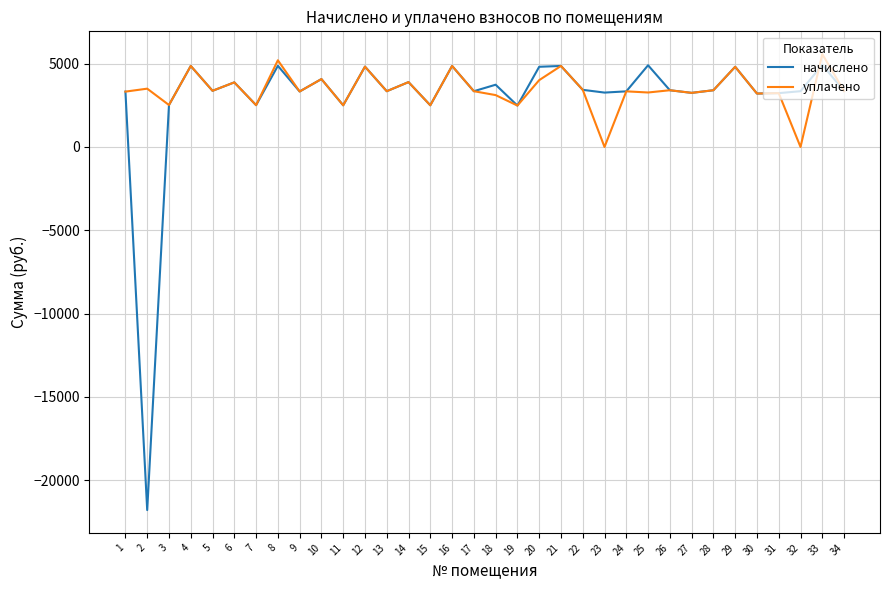

Is the value of уплачено at 17 greater than the value of начислено at 16?

No